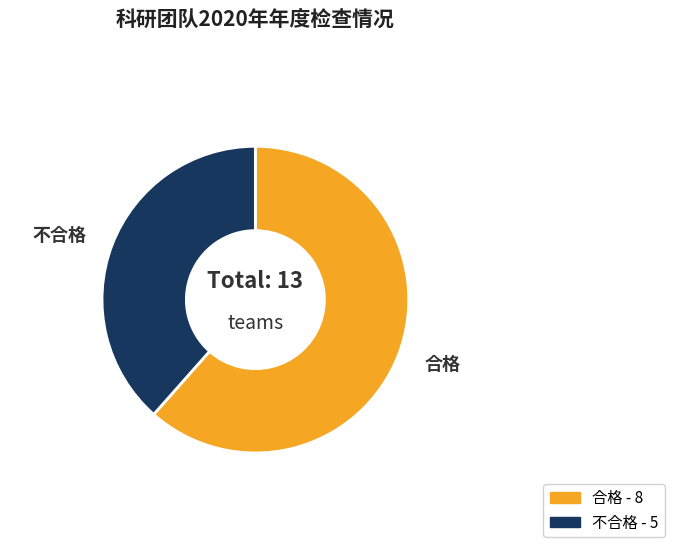

Rank the categories by value from highest to lowest.

合格, 不合格